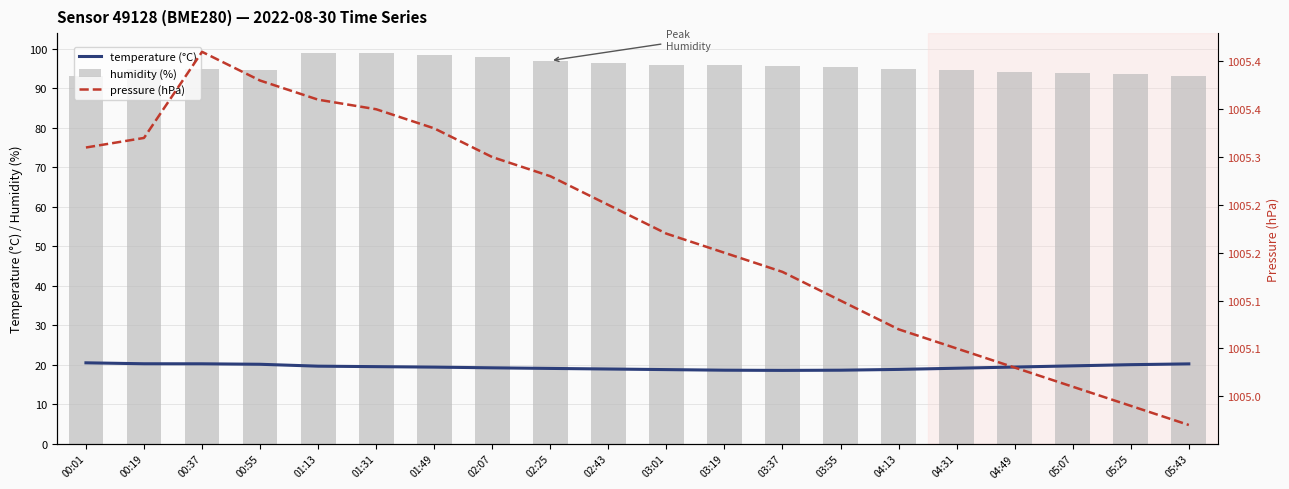

What is the lowest value of the humidity (%) series?

93.2